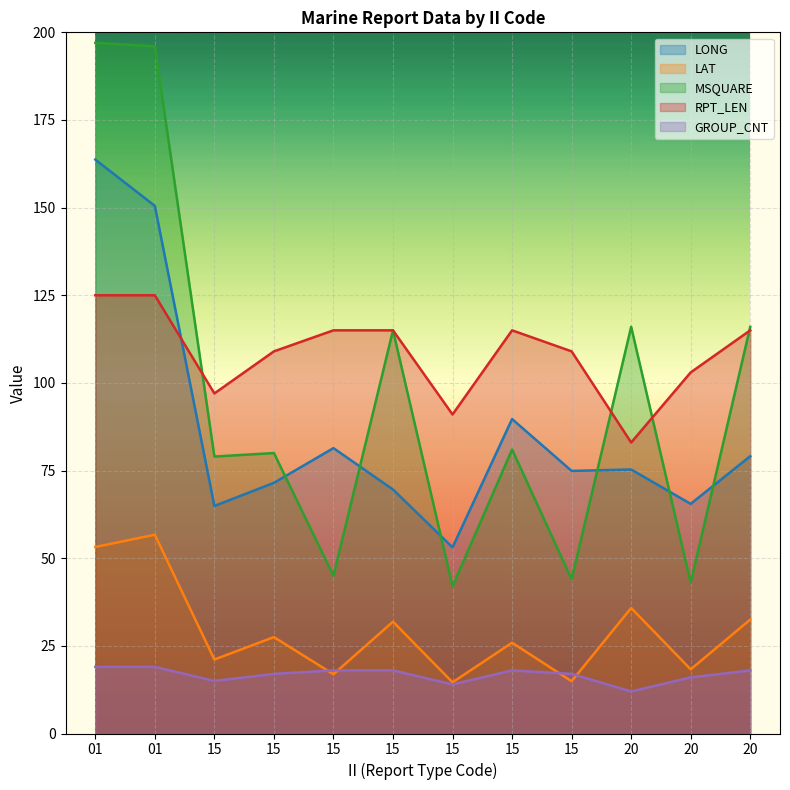

Is the value of LAT at 20 greater than the value of LONG at 15?

No